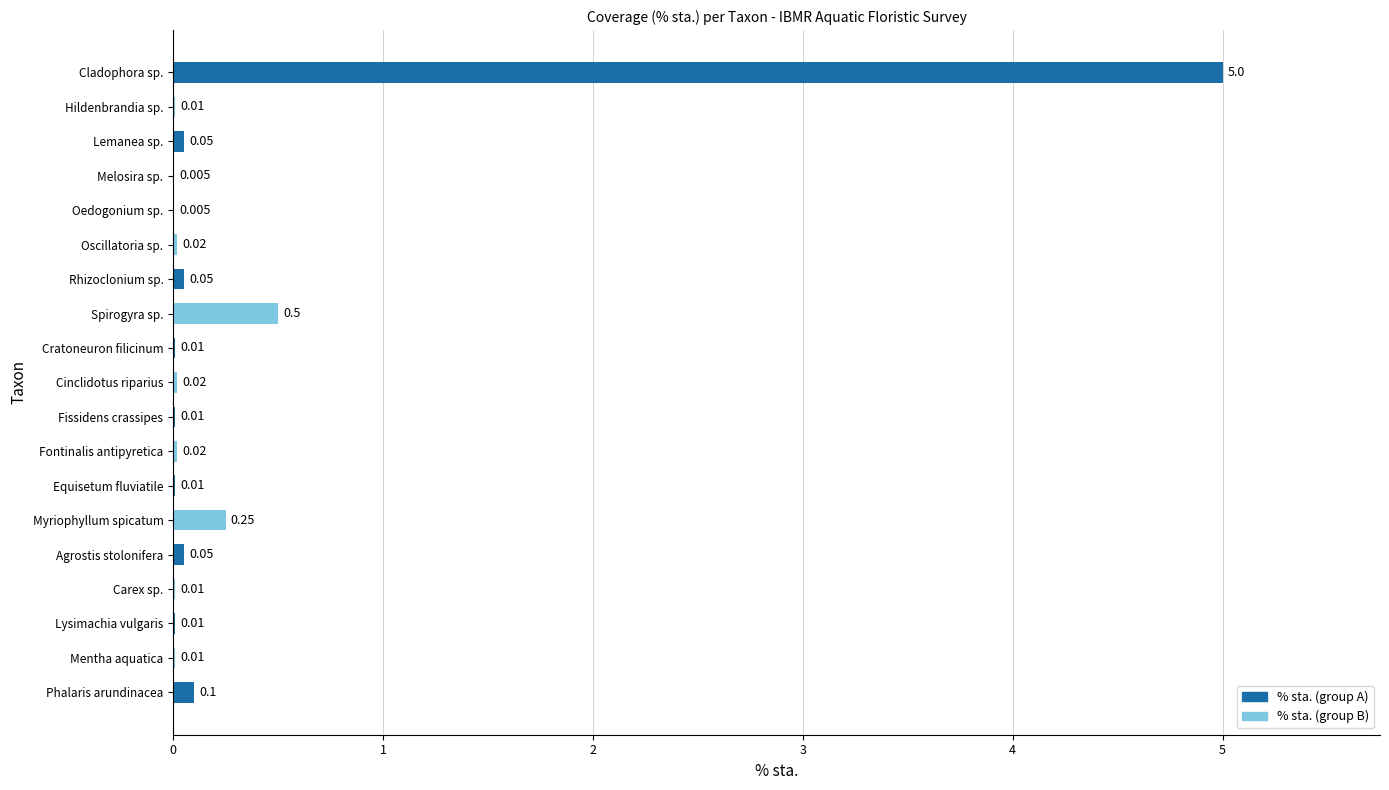

At which category does the chart reach its peak across all series?

Cladophora sp.